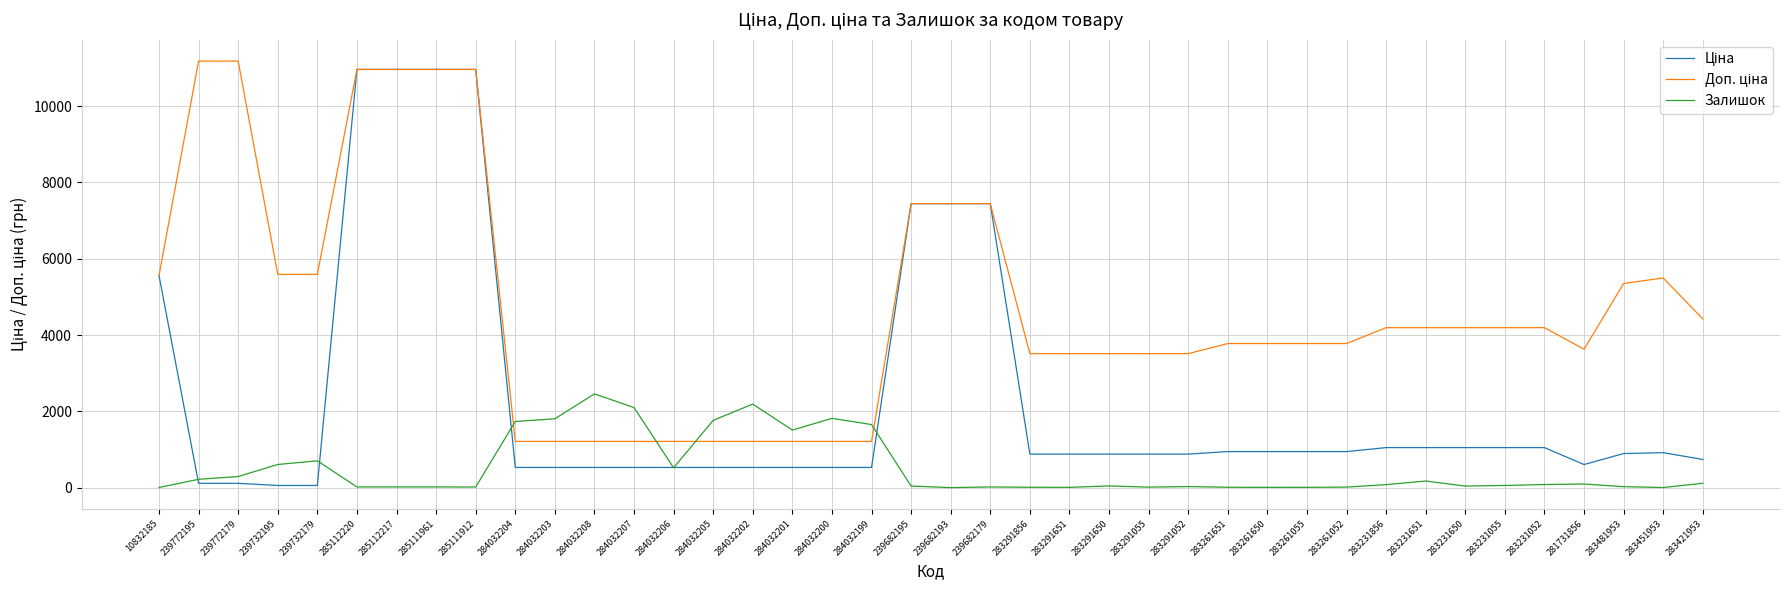

What is the spread (max minus min) of values at 284032200?

1287.8